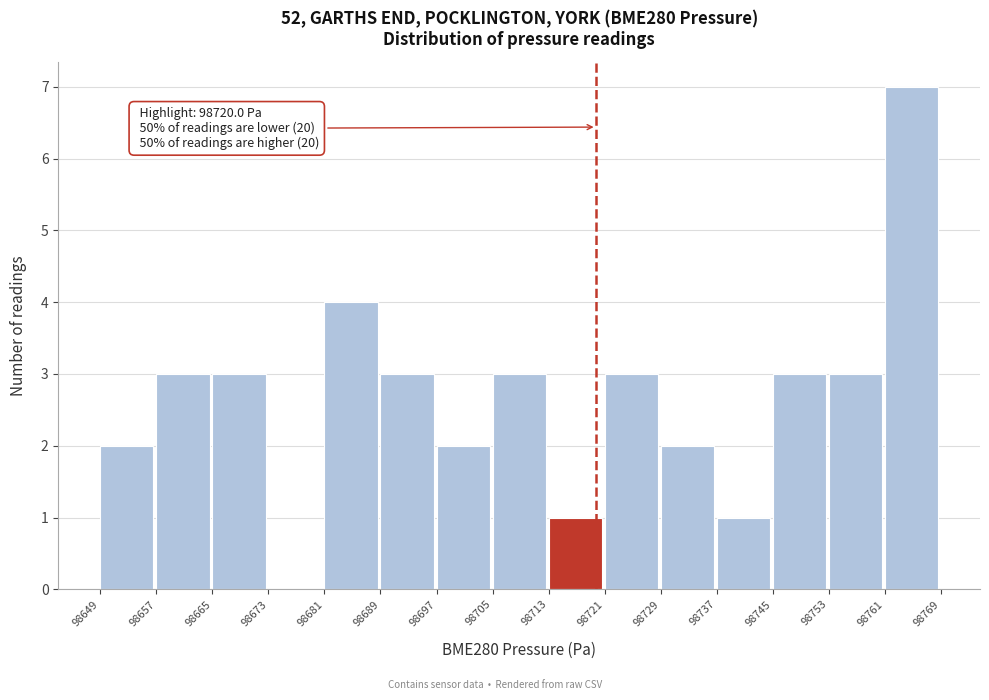

Which range on the x-axis has the tallest bar?

98761 to 98769